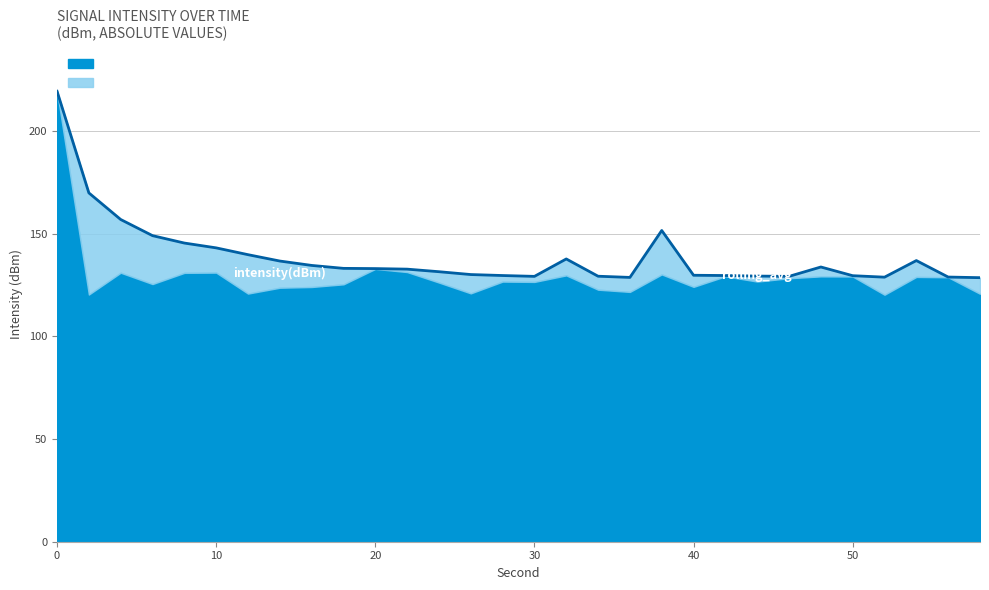

What is the difference between the highest and lowest values at 40?

5.7